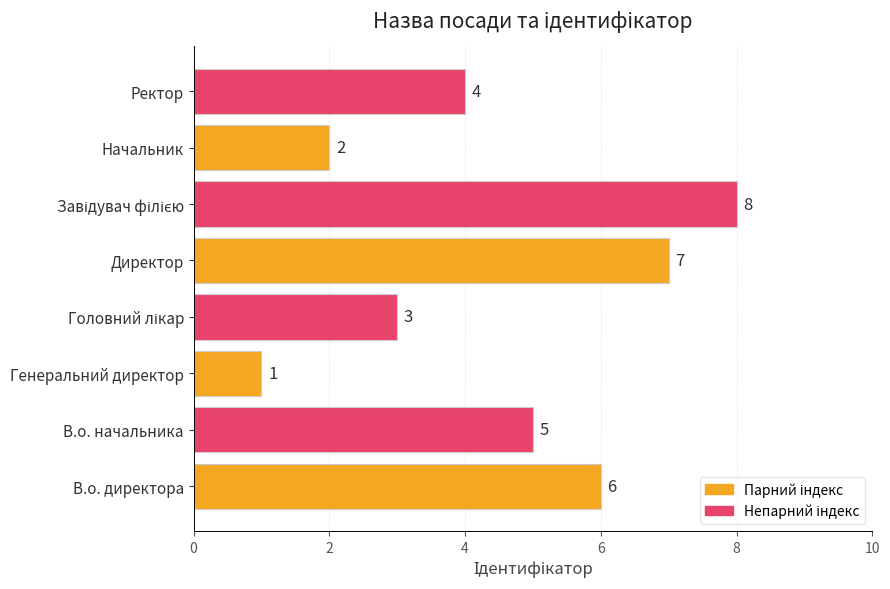

What is the maximum value shown in the chart?

8